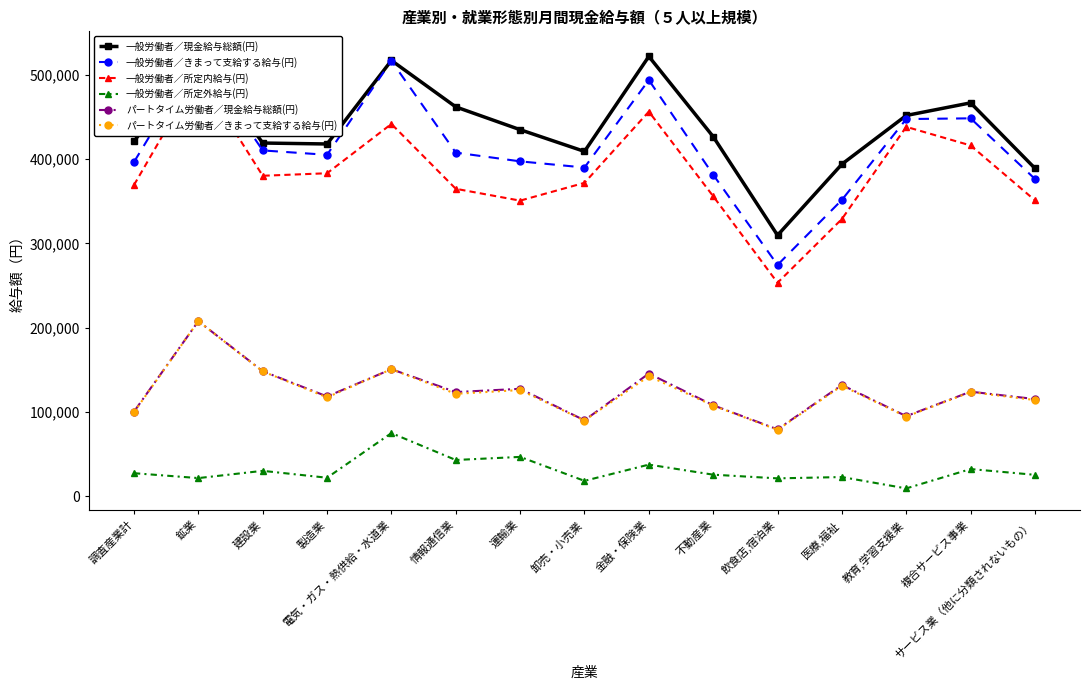

In パートタイム労働者／きまって支給する給与(円), how many points are lower than both neighbors (excluding endpoints)?

5